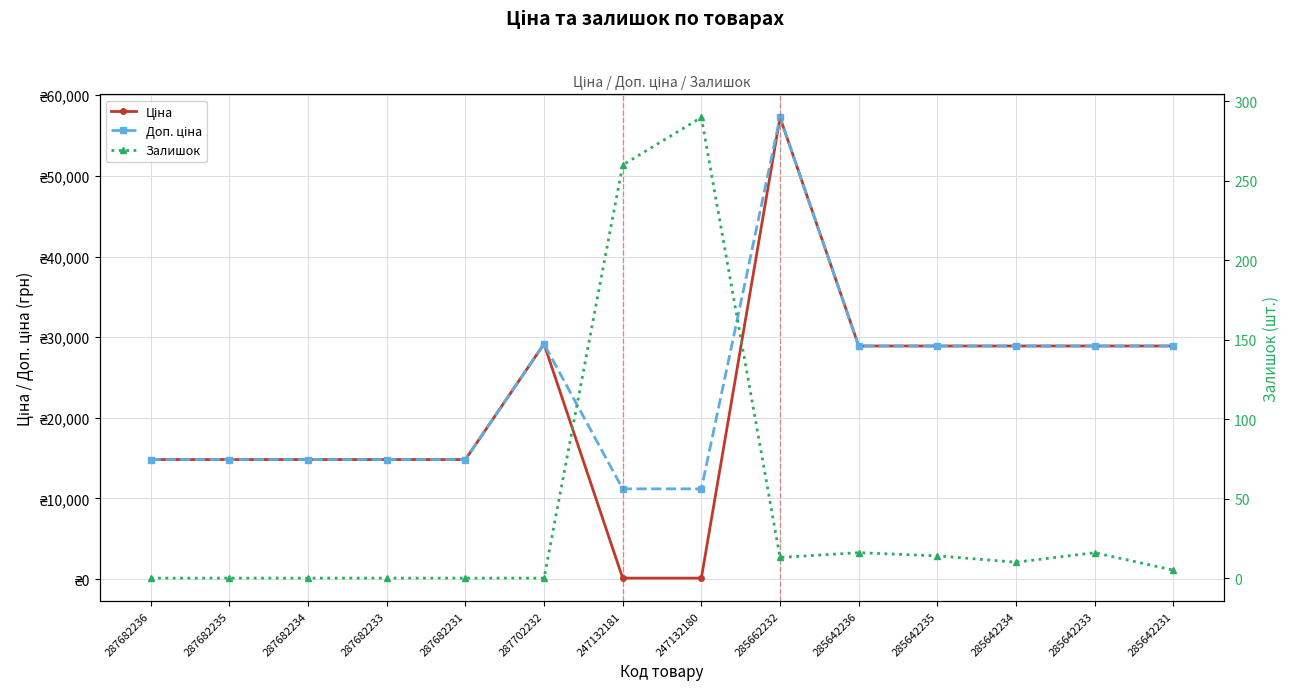

True or false: Залишок and Доп. ціна cross at least once.

False